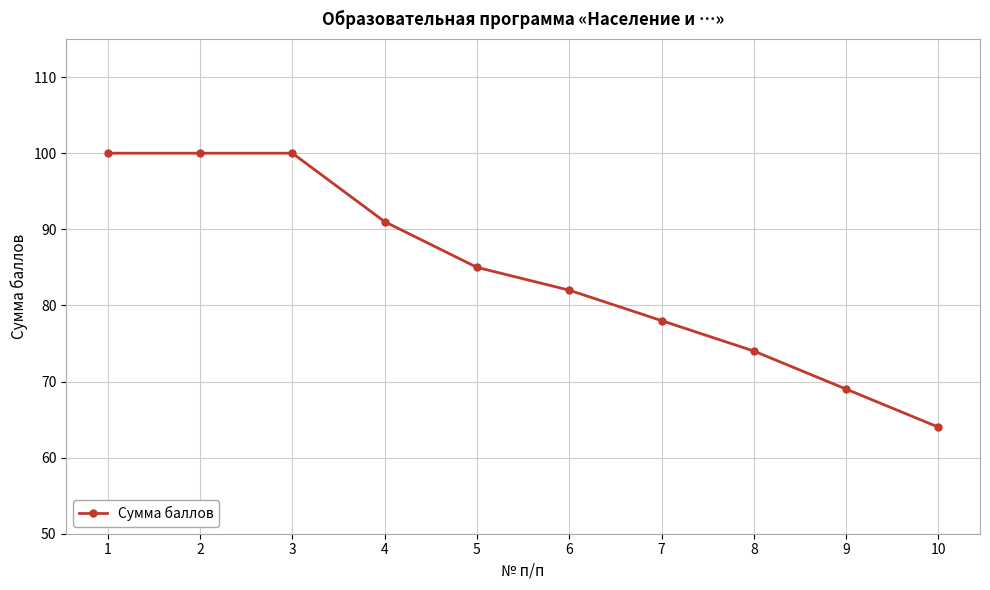

The chart shows a value of 140 at 3. True or false?

False